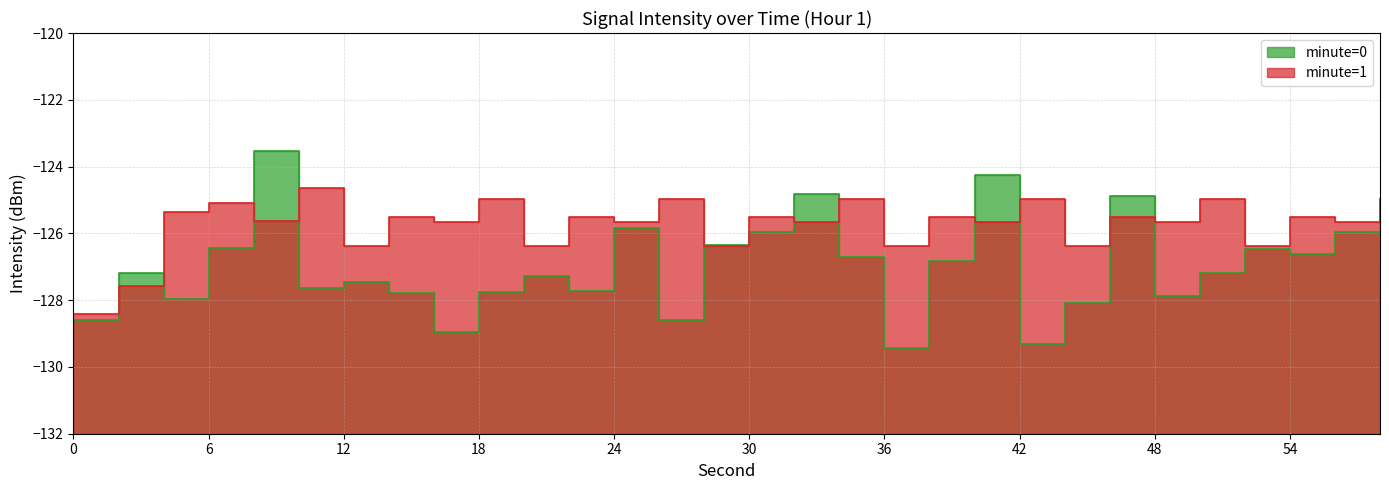

The minute=1 series shows -192.5 at 58. True or false?

False